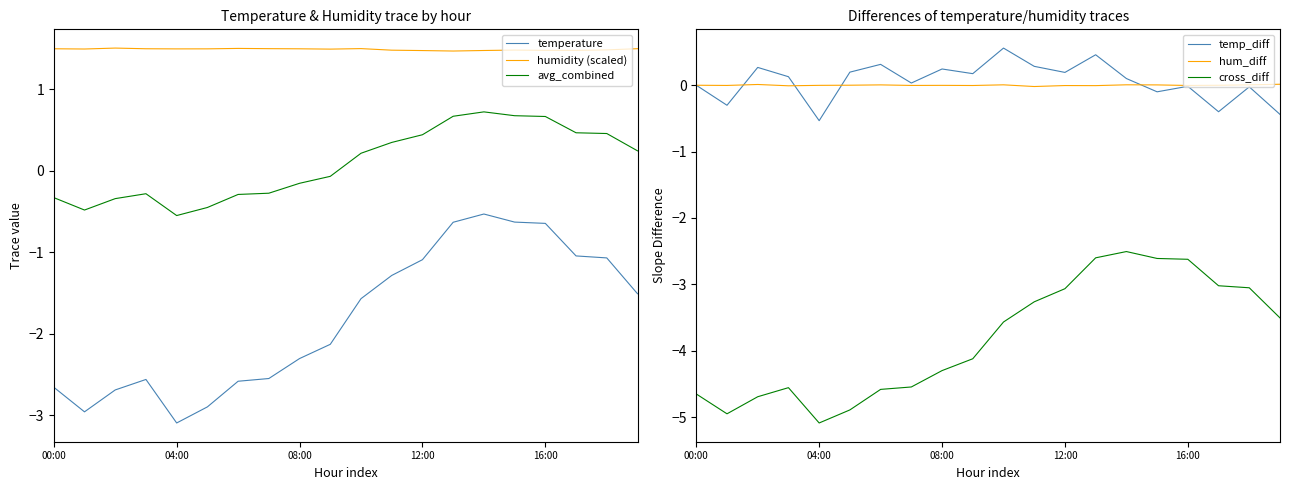

What is the sum of all avg_combined values?

1.7